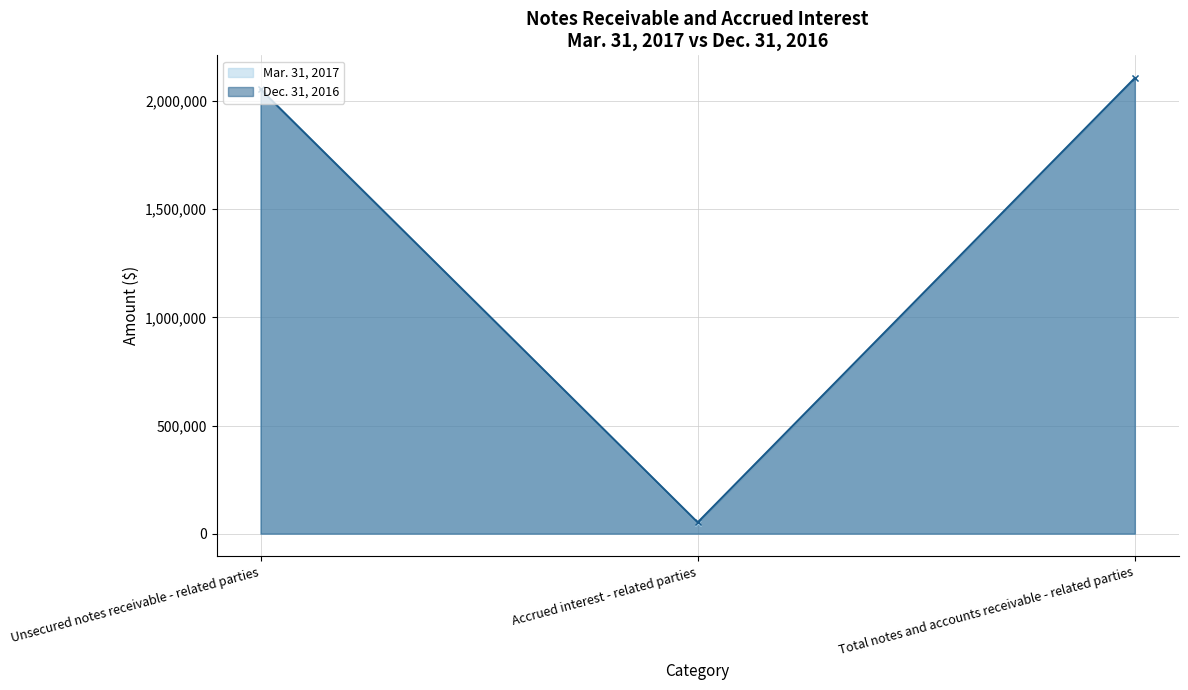

Count the number of data series in this chart.

2